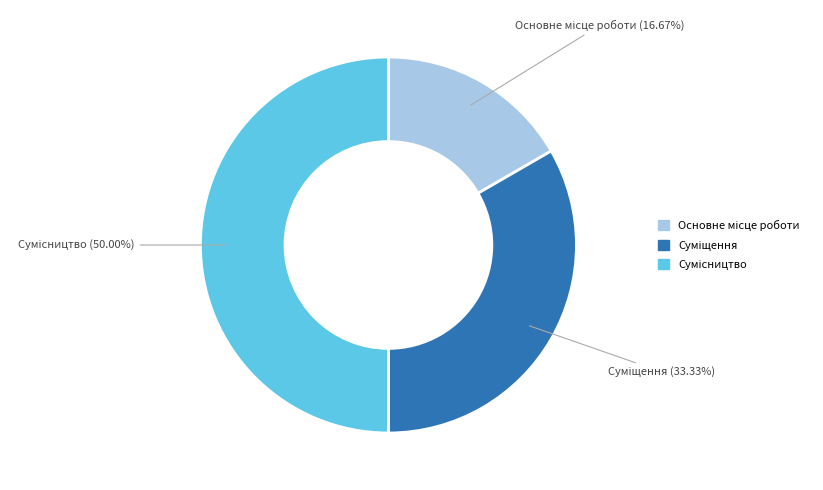

How many slices are in this pie chart?

3